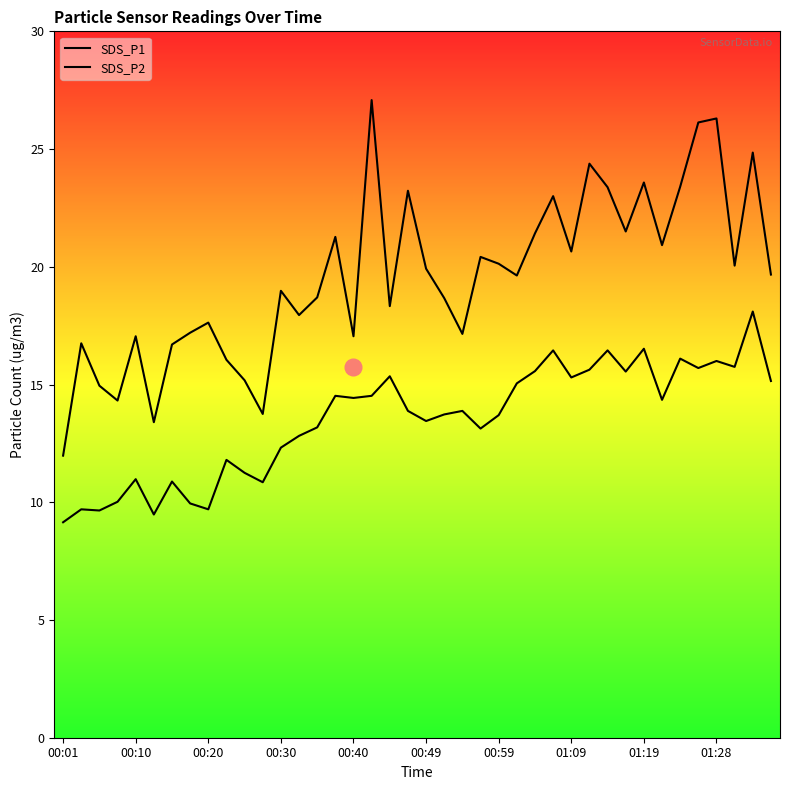

How many values in the SDS_P2 series exceed 13?

26